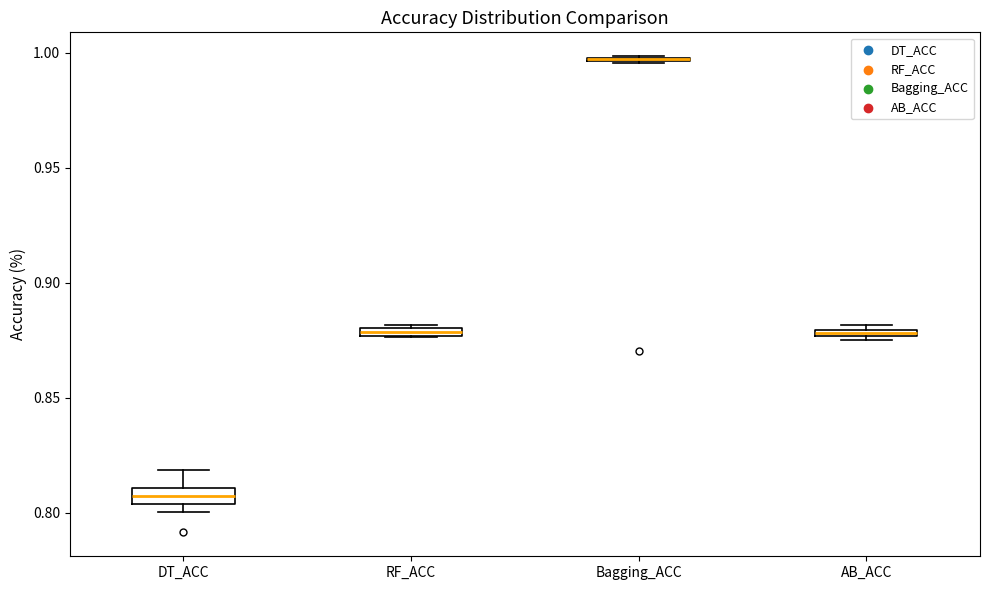

Where is the upper edge of the box for DT_ACC on the y-axis? The values are not printed on the chart, so give them approximately, as read against the axis.

0.810